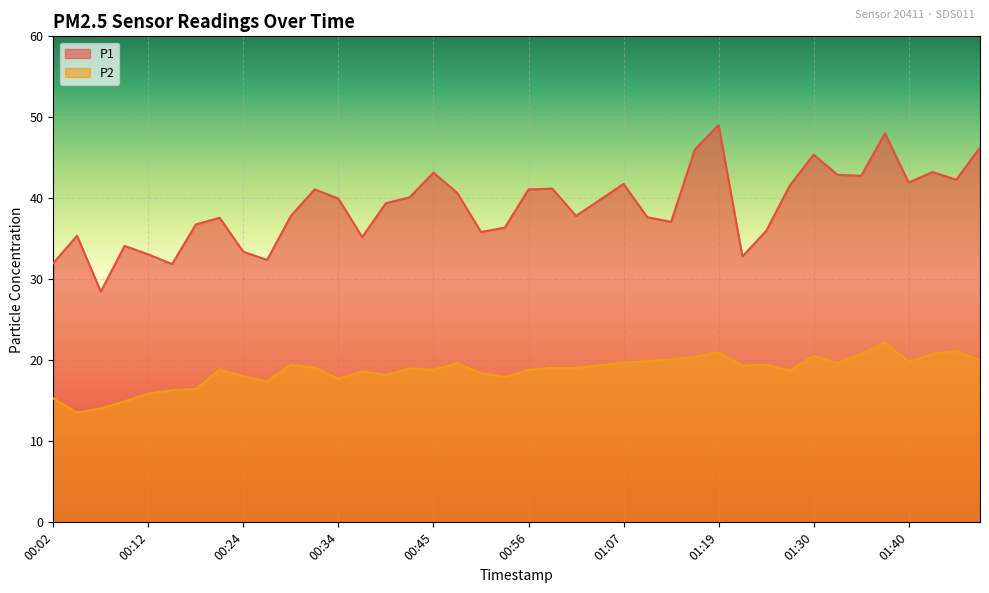

Rank the series at 00:54 from lowest to highest value.

P2, P1